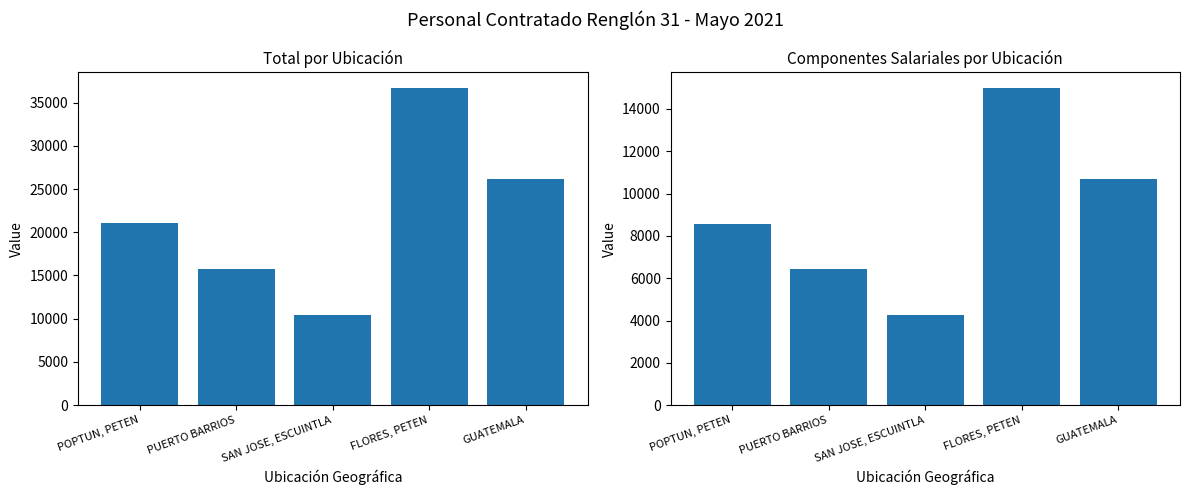

Are the bars grouped side by side (vs. stacked)?

Yes